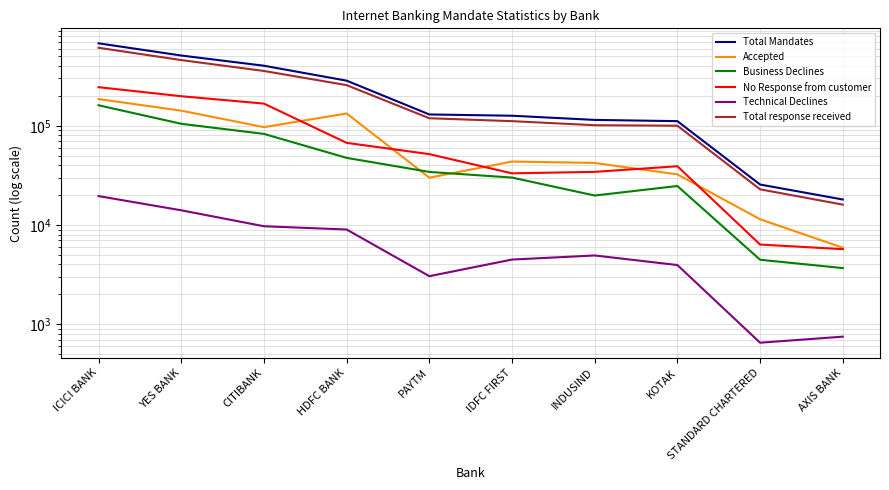

At which category is the sum across all series the highest?

ICICI BANK